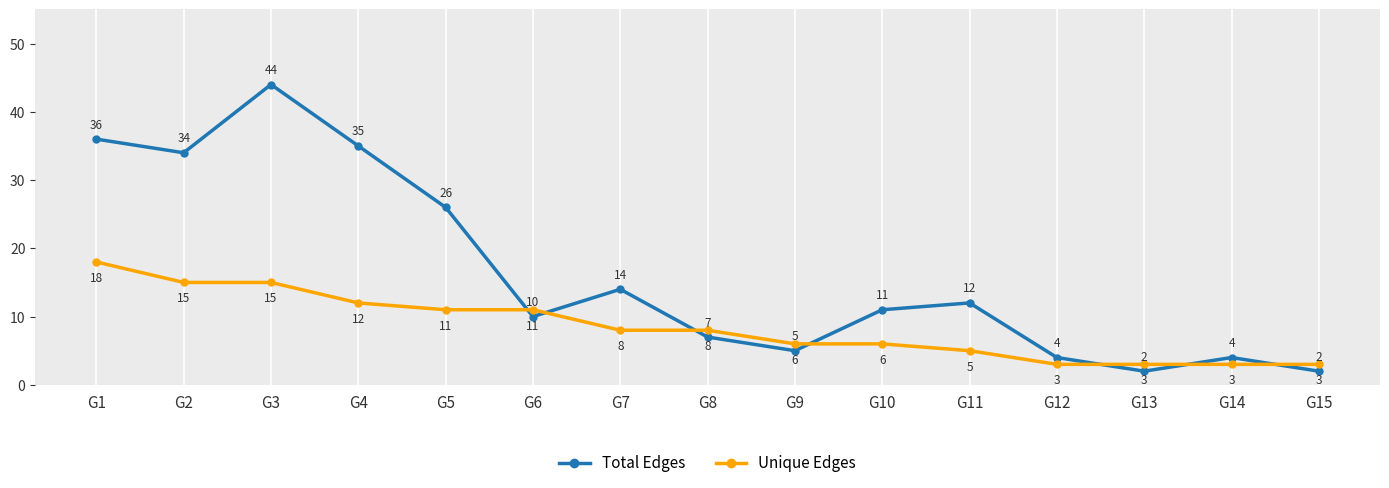

Between which two adjacent categories do Total Edges and Unique Edges first intersect?

G5 and G6